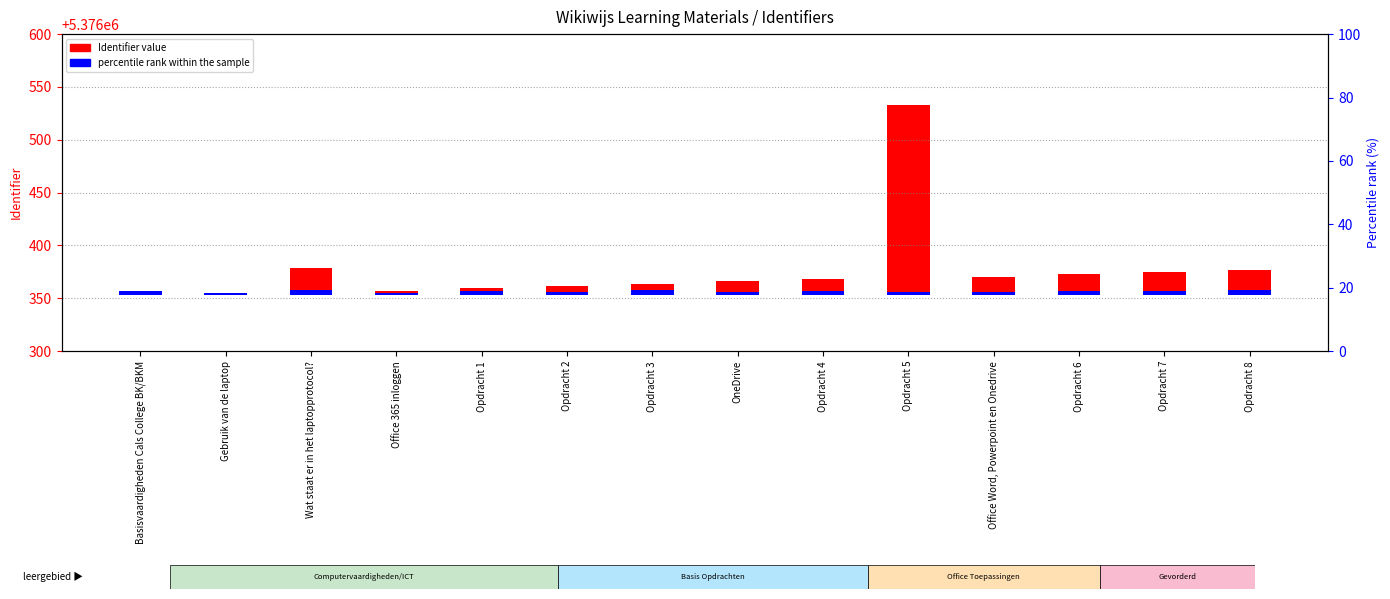

What are all the series names shown in the legend?

Identifier value, percentile rank within the sample